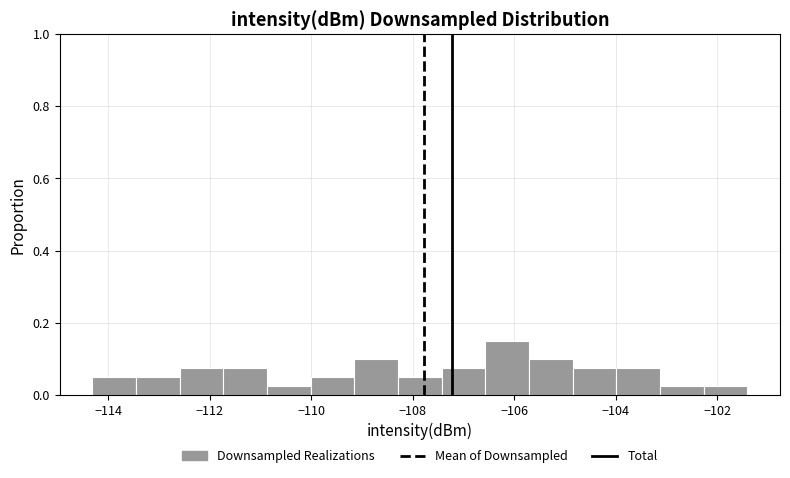

Reading left to right, transcribe this chart: for each bar, give the range it covers on the x-axis and its height. Neither the bar edges nor the heights are printed on the chart, so give them approximately, as read against the axes.

-114.4 to -113.4: 0.06
-113.4 to -112.6: 0.06
-112.6 to -111.8: 0.08
-111.8 to -110.8: 0.08
-110.8 to -110.0: 0.02
-110.0 to -109.2: 0.06
-109.2 to -108.2: 0.10
-108.2 to -107.4: 0.06
-107.4 to -106.6: 0.08
-106.6 to -105.8: 0.16
-105.8 to -104.8: 0.10
-104.8 to -104.0: 0.08
-104.0 to -103.2: 0.08
-103.2 to -102.2: 0.02
-102.2 to -101.4: 0.02